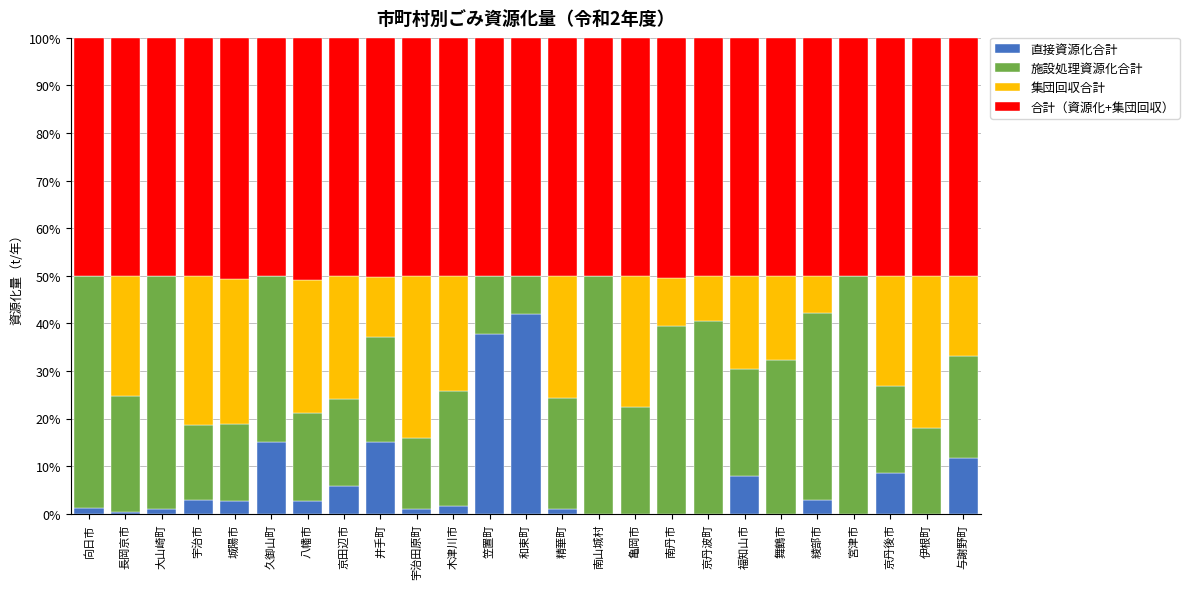

True or false: 直接資源化合計 has a value of 0.0 at 宮津市.

True